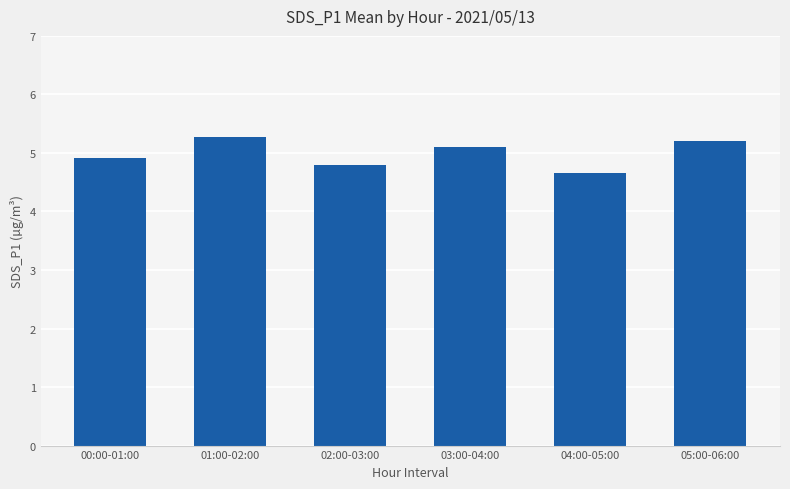

Which category has the highest value across all series?

01:00-02:00